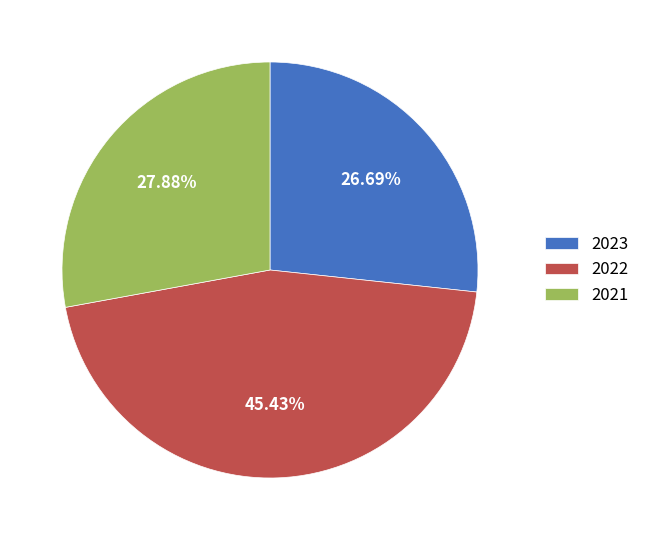

Rank the categories by value from lowest to highest.

2023, 2021, 2022